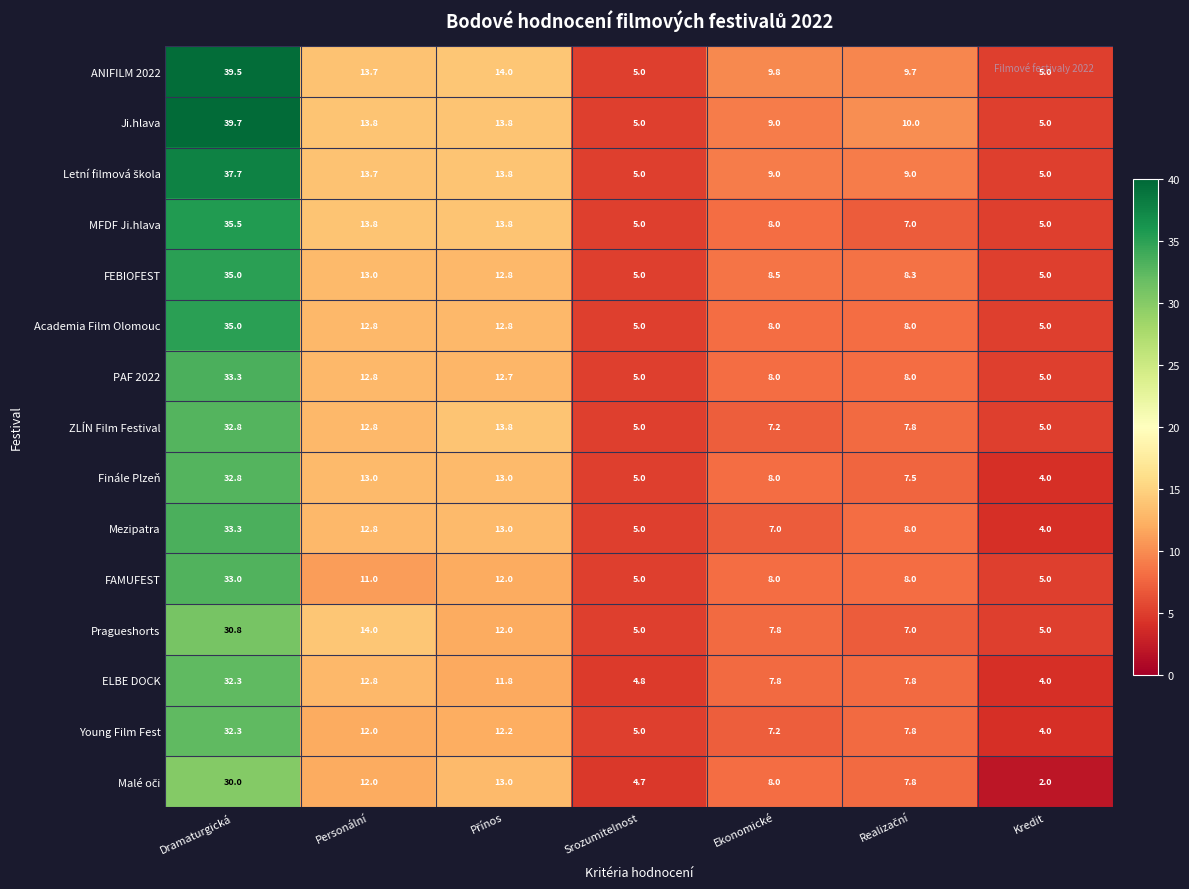

Where does the ANIFILM 2022 series first go above 9?

Dramaturgická